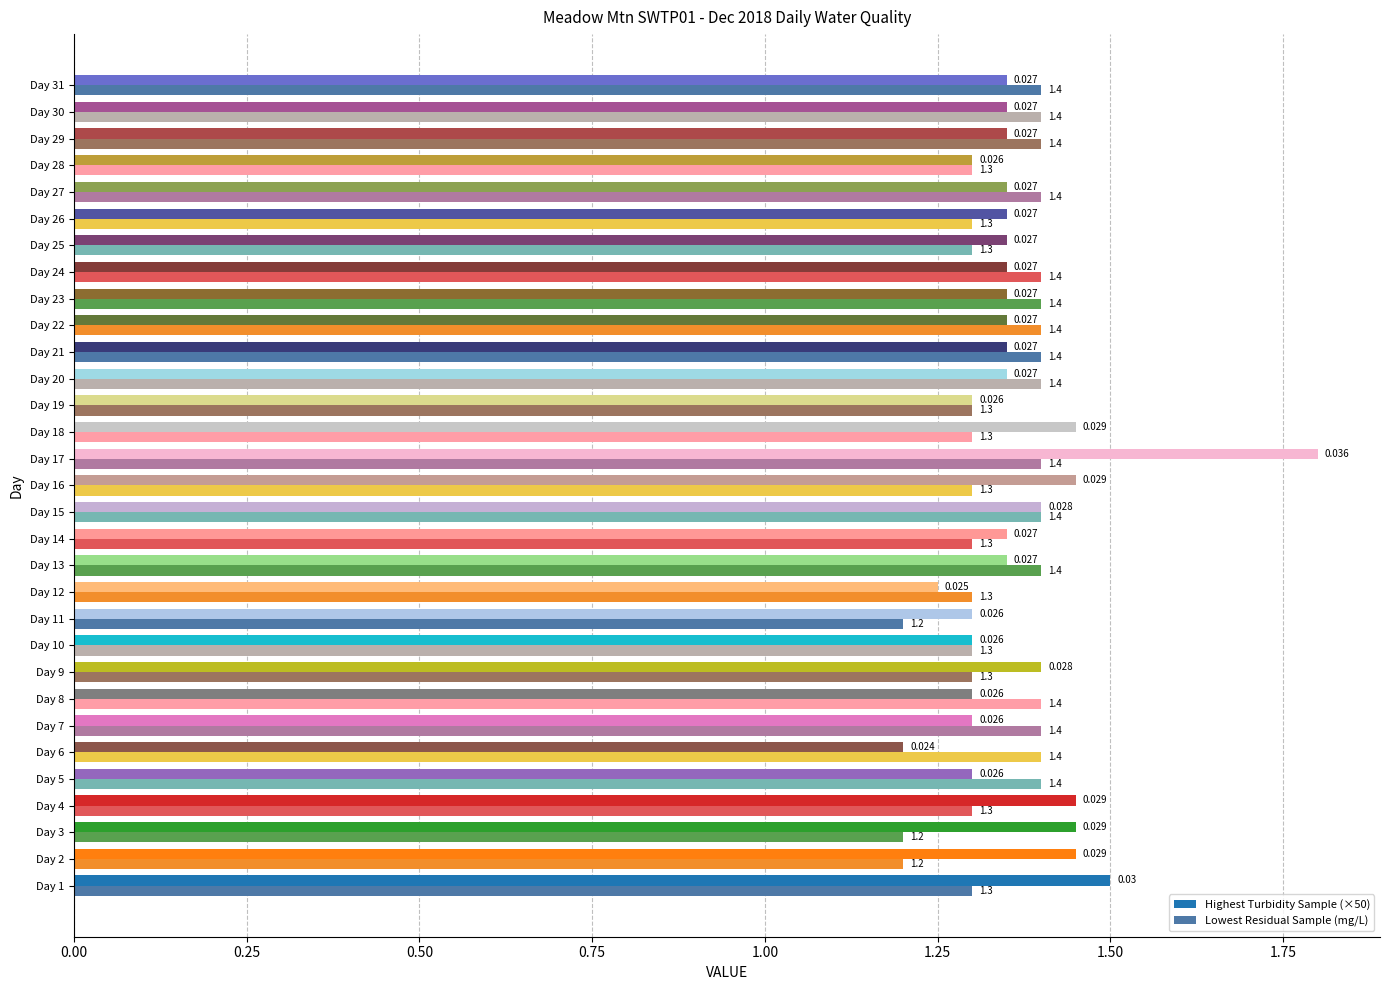

Between Day 3 and Day 7, which series saw the biggest shift?

Lowest Residual Sample (mg/L)